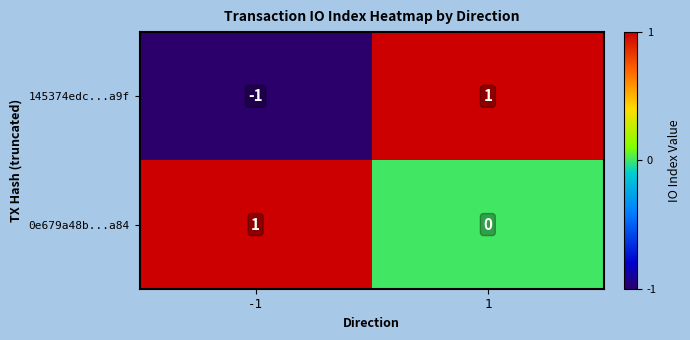

Rank the series by their average value, from highest to lowest.

0e679a48b...a84, 145374edc...a9f